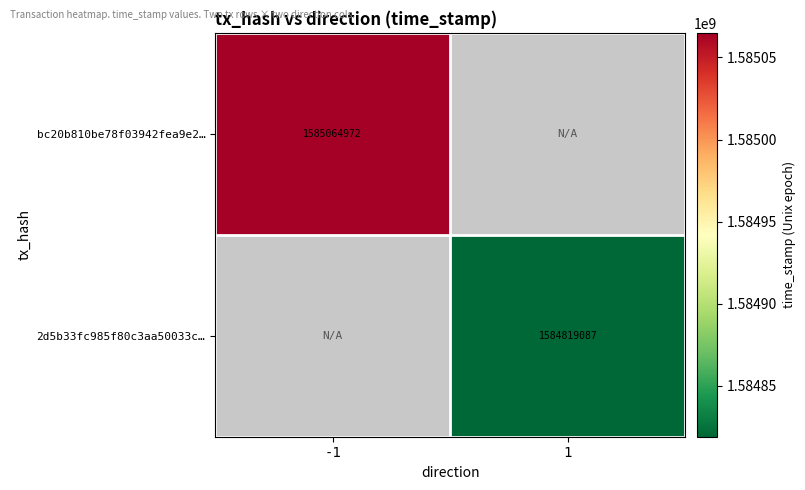

The value of 2d5b33fc985f80c3aa50033c… at 1 is 400517105. True or false?

False